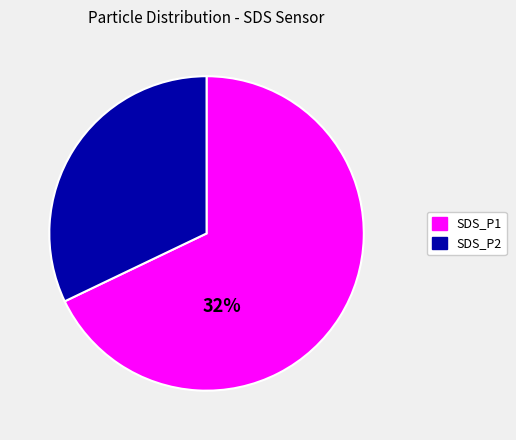

Do 14 and 30 together represent more than half of the pie?

No